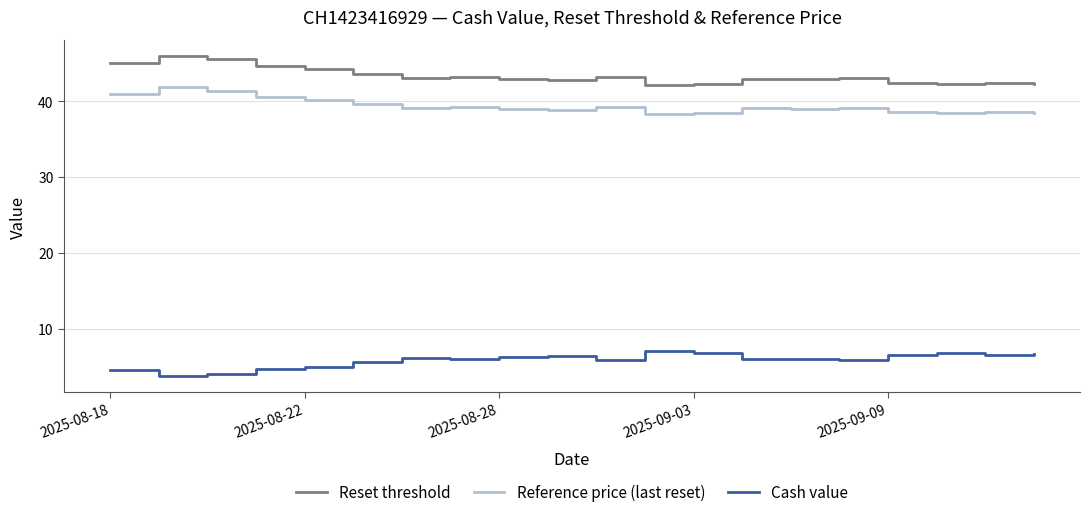

Which series has the largest total across all categories?

Reset threshold